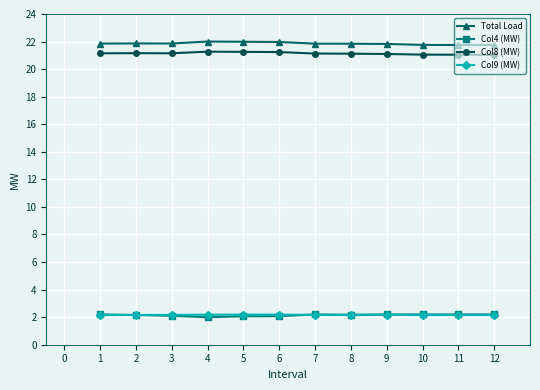

What is the value of the Total Load point at the 3rd from the left?

21.9